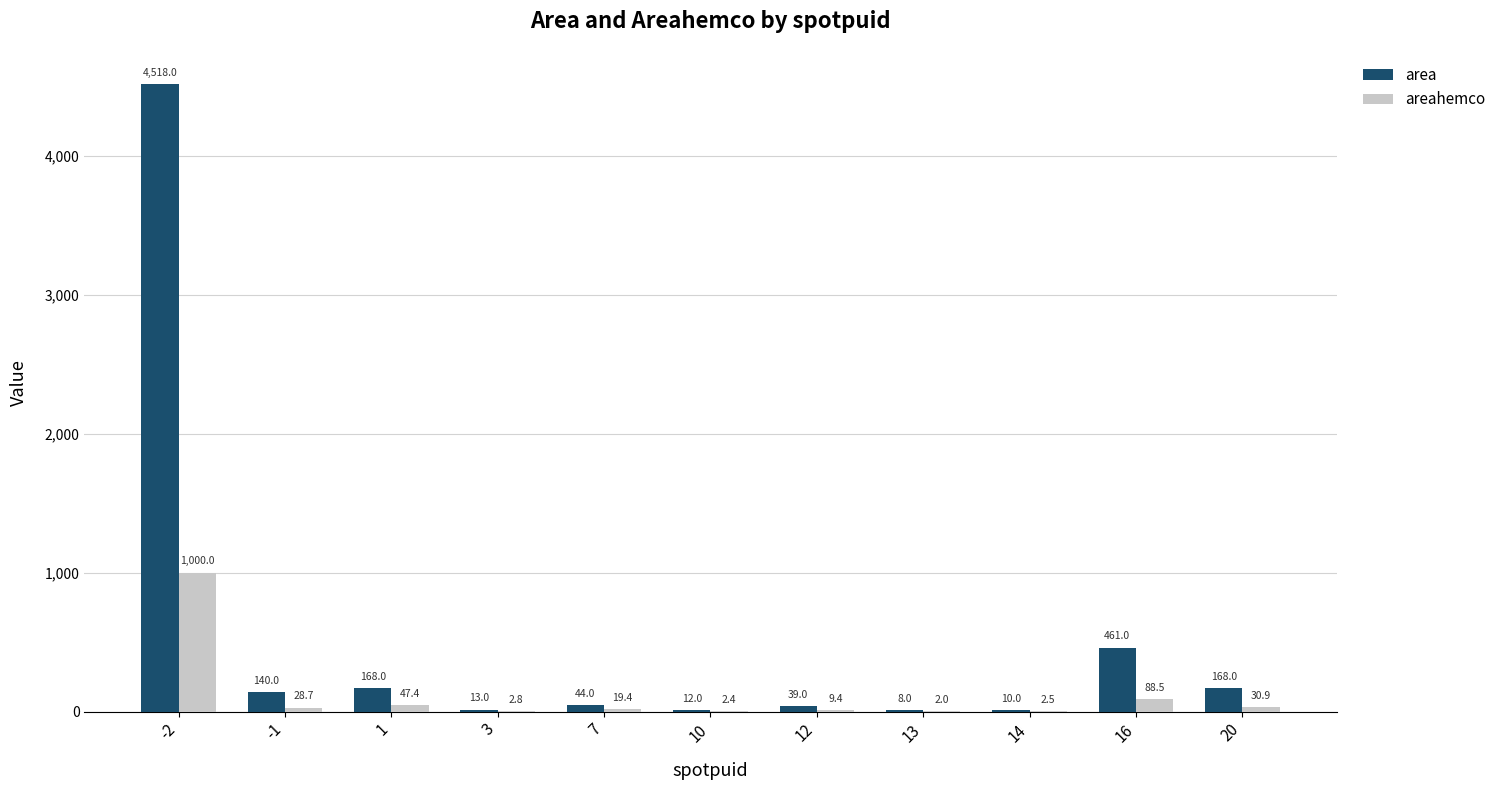

How many groups of bars are there?

11